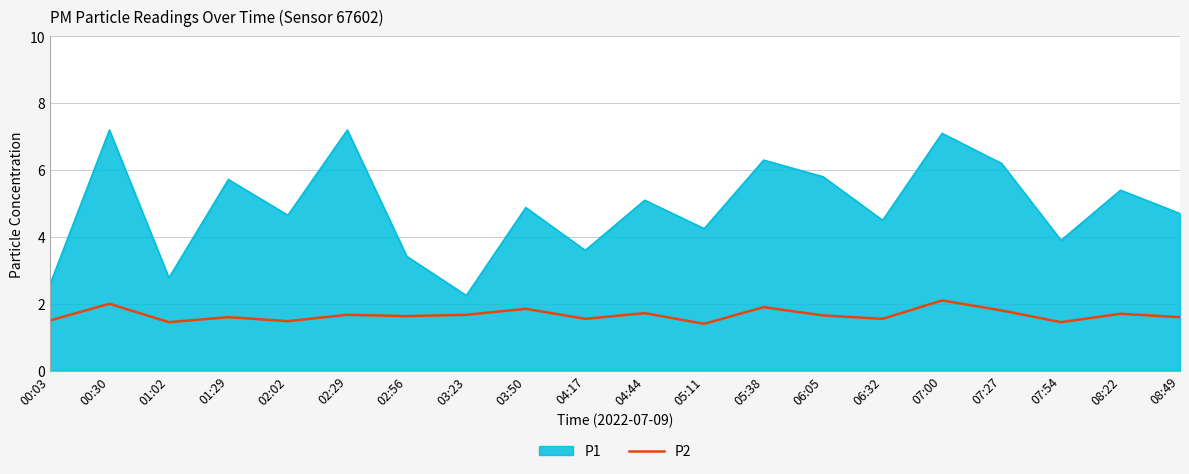

Rank the series by their maximum value, from lowest to highest.

P2, P1